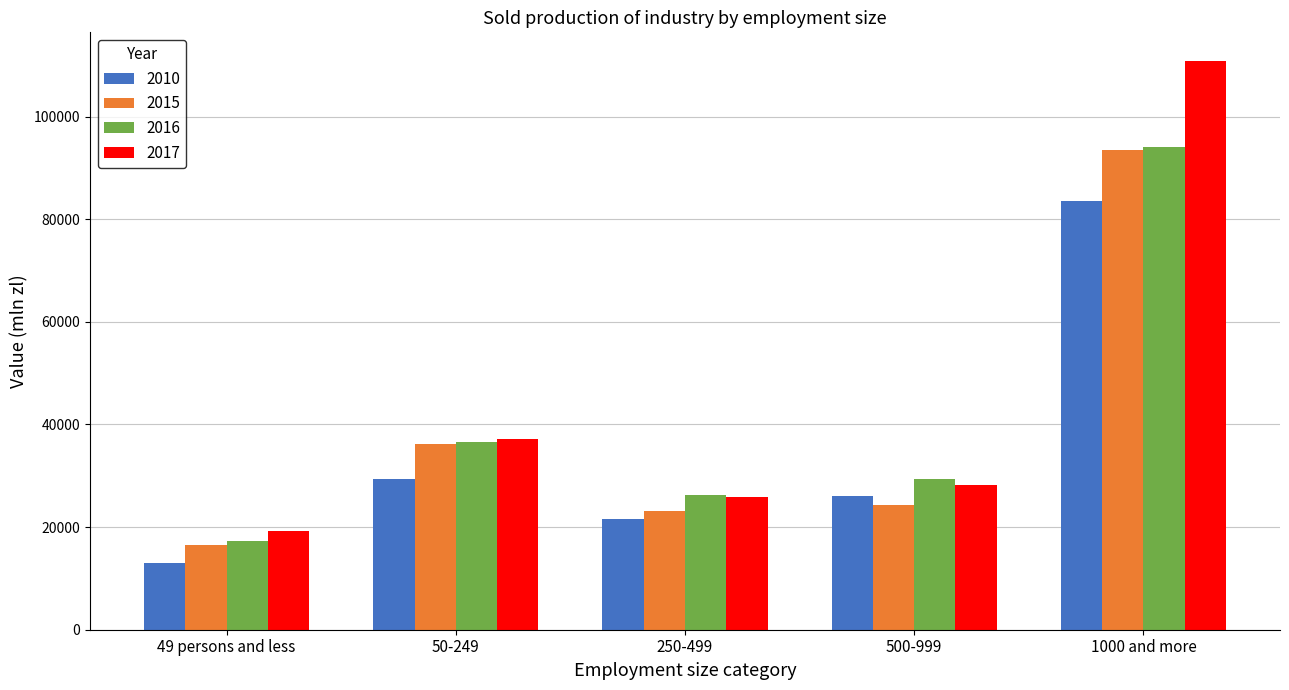

How many values in the 2016 series are below 29354?

2